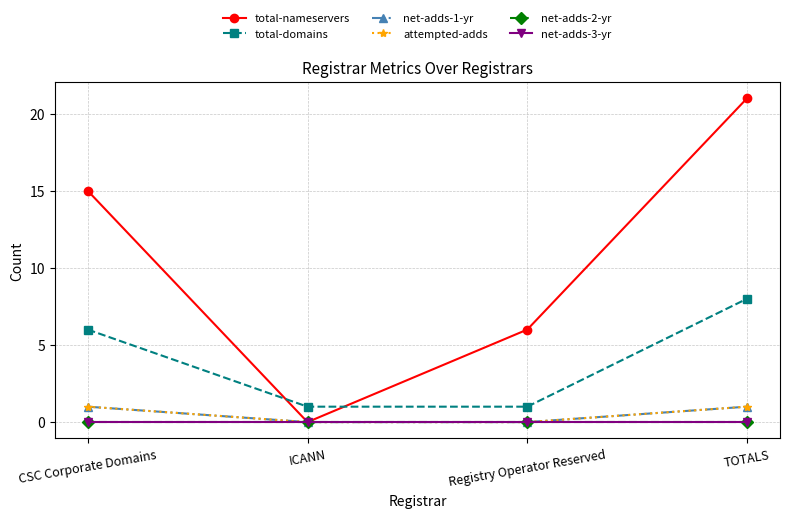

Is this an area chart (filled region under the line)?

No